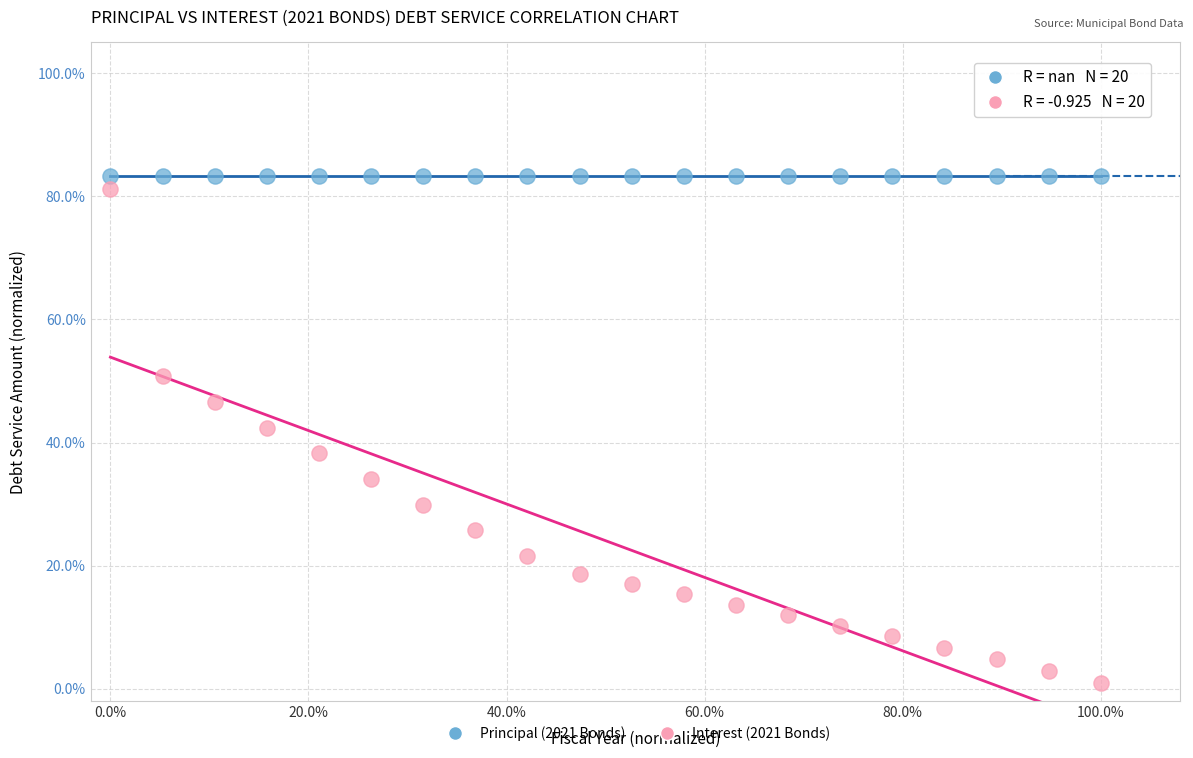

What are all the series names shown in the legend?

Principal (2021 Bonds), Interest (2021 Bonds)